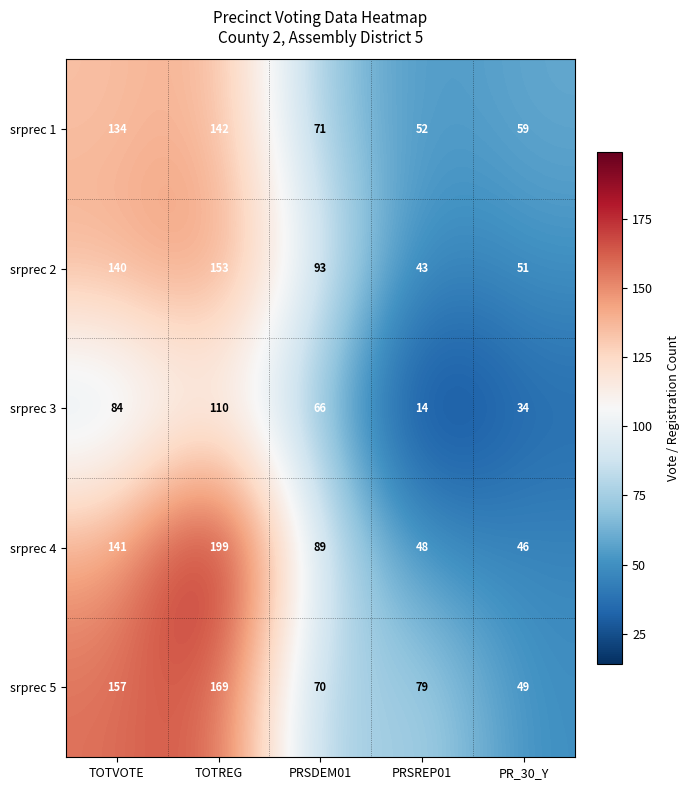

The srprec 1 series shows 242 at TOTREG. True or false?

False